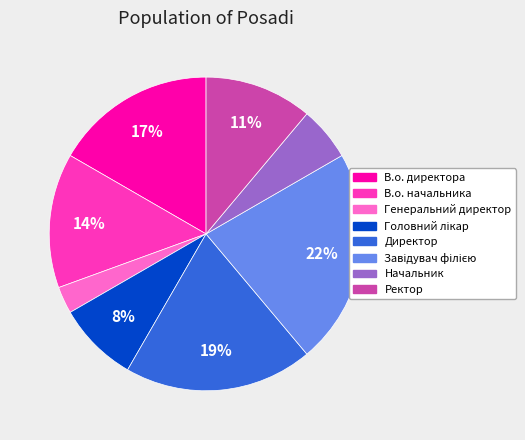

To the nearest percent, what is the difference between the Генеральний директор and В.о. директора slice percentages?

14%